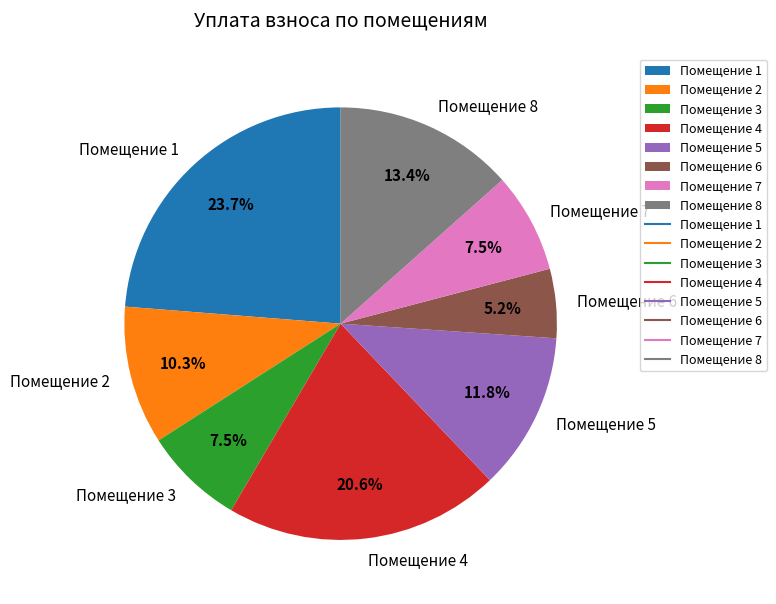

Is the sum of Помещение 1 and Помещение 2 greater than half?

No